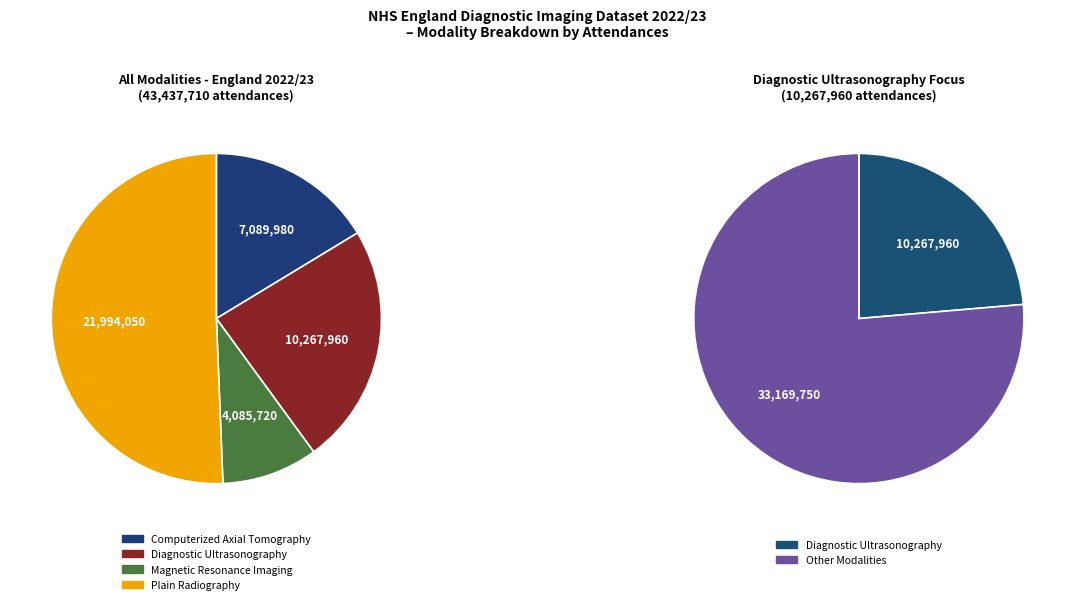

What is the majority slice?

Plain Radiography